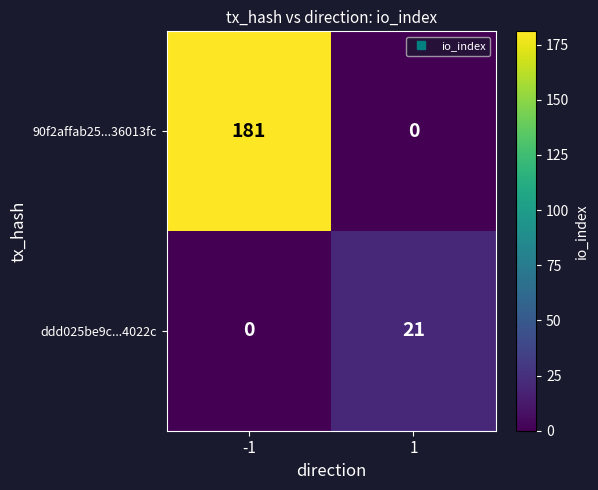

List the series in order of their overall mean, lowest first.

ddd025be9c...4022c, 90f2affab25...36013fc